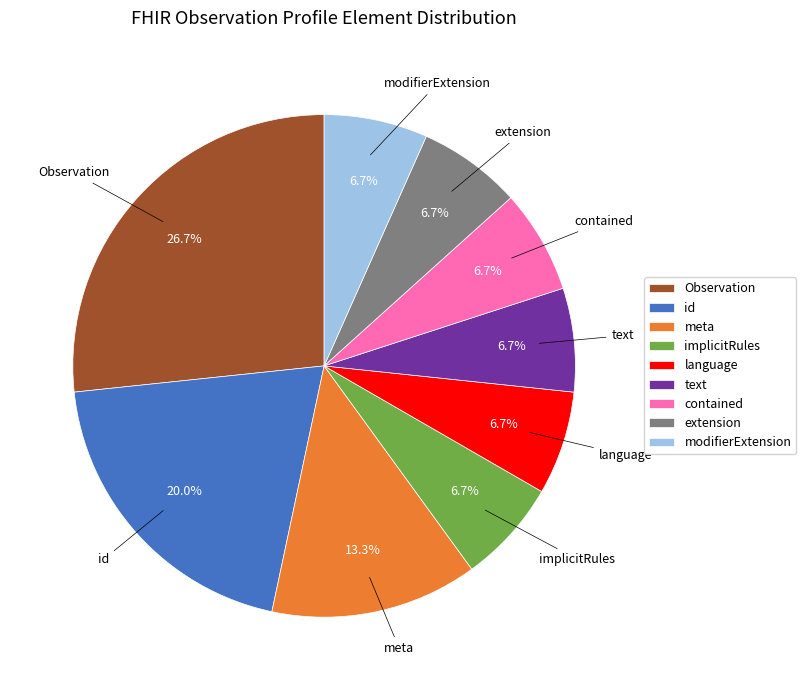

To the nearest percent, what is the average slice percentage?

11%